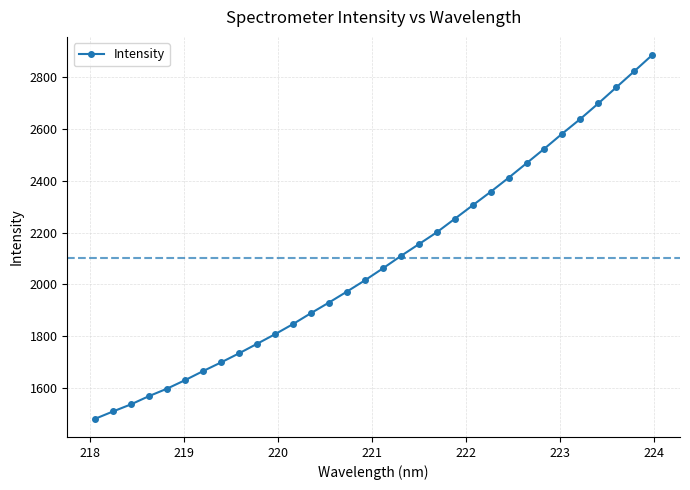

What is the minimum value shown in the chart?

1480.9